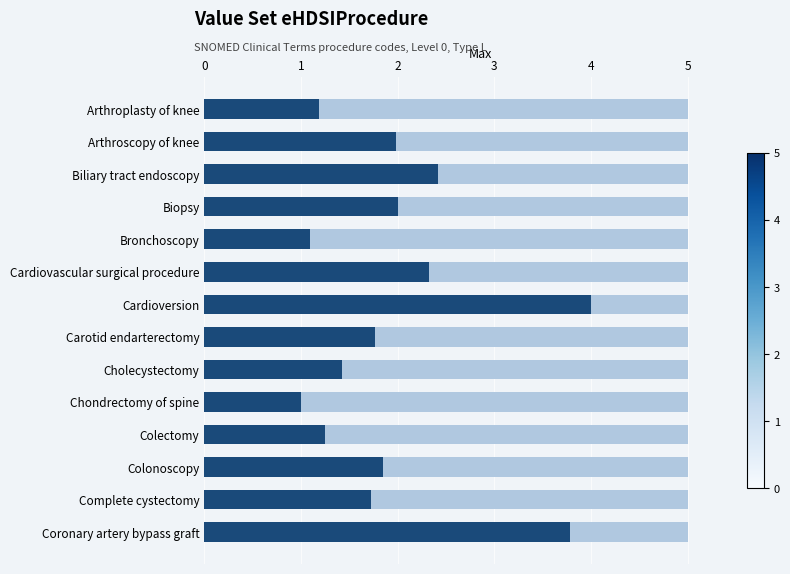

The Current series shows 1.0 at Chondrectomy of spine. True or false?

True